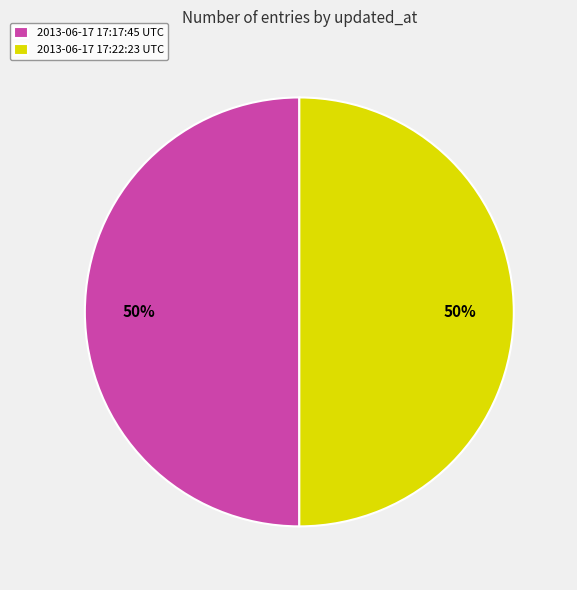

Combined, do 2013-06-17 17:17:45 UTC and 2013-06-17 17:22:23 UTC account for over 50%?

Yes